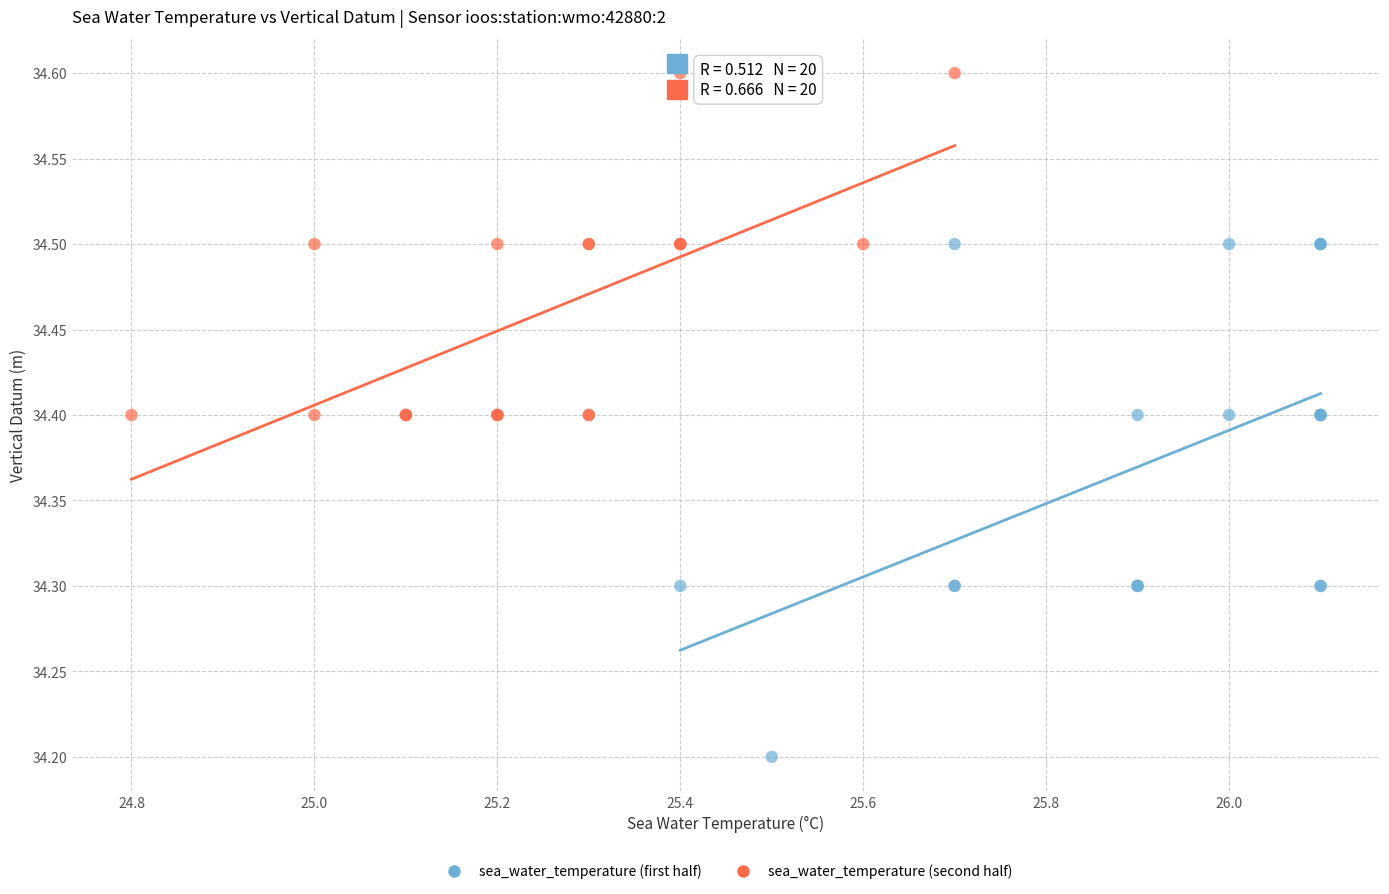

Which series contains the lowest Y value?

sea_water_temperature (first half)